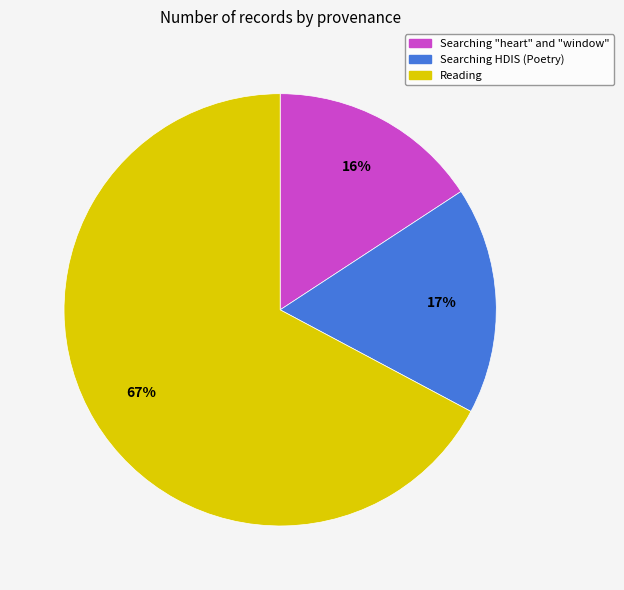

Is there any slice that represents more than half of the pie?

Yes